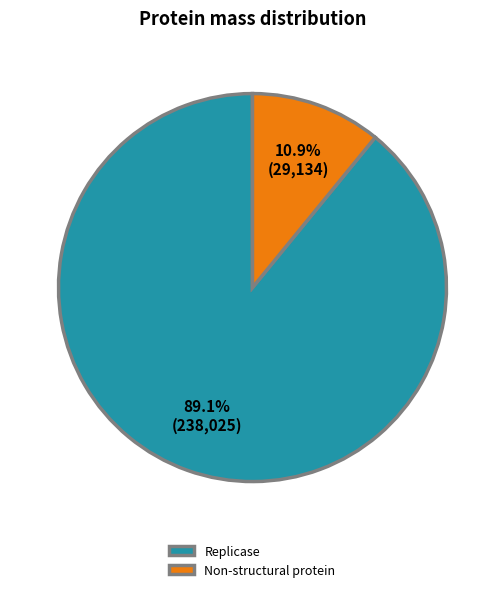

How many slices are in this pie chart?

2